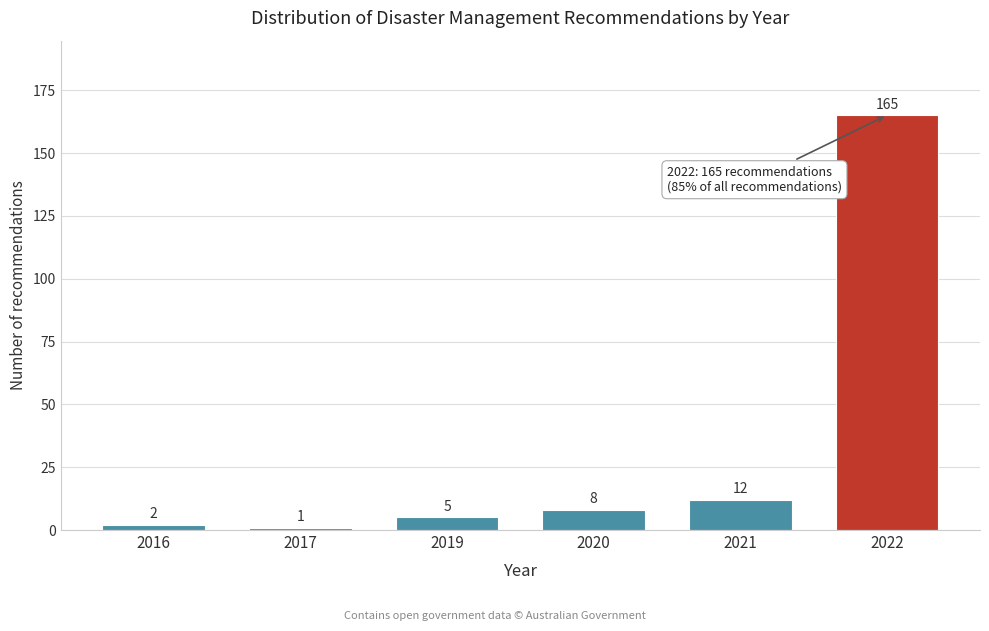

Reading left to right, transcribe all the data shown in this chart.

2	1	5	8	12	165